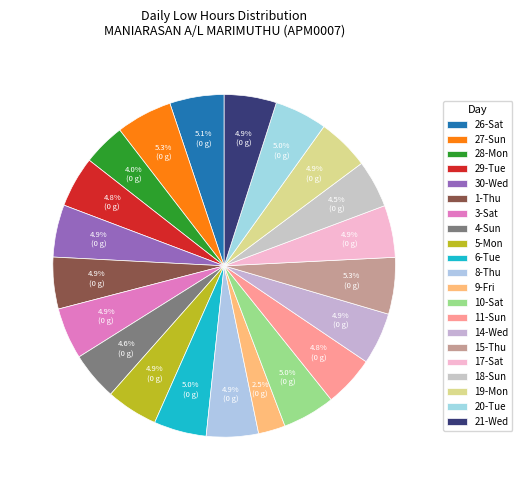

How many slices are in this pie chart?

21